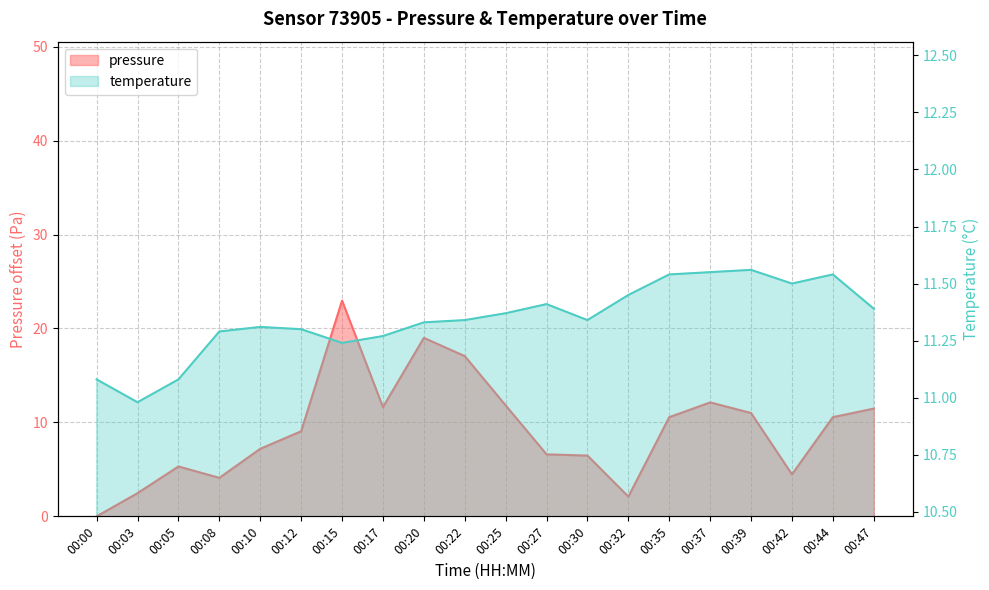

Is the value of pressure at 00:20 greater than the value of temperature at 00:10?

Yes